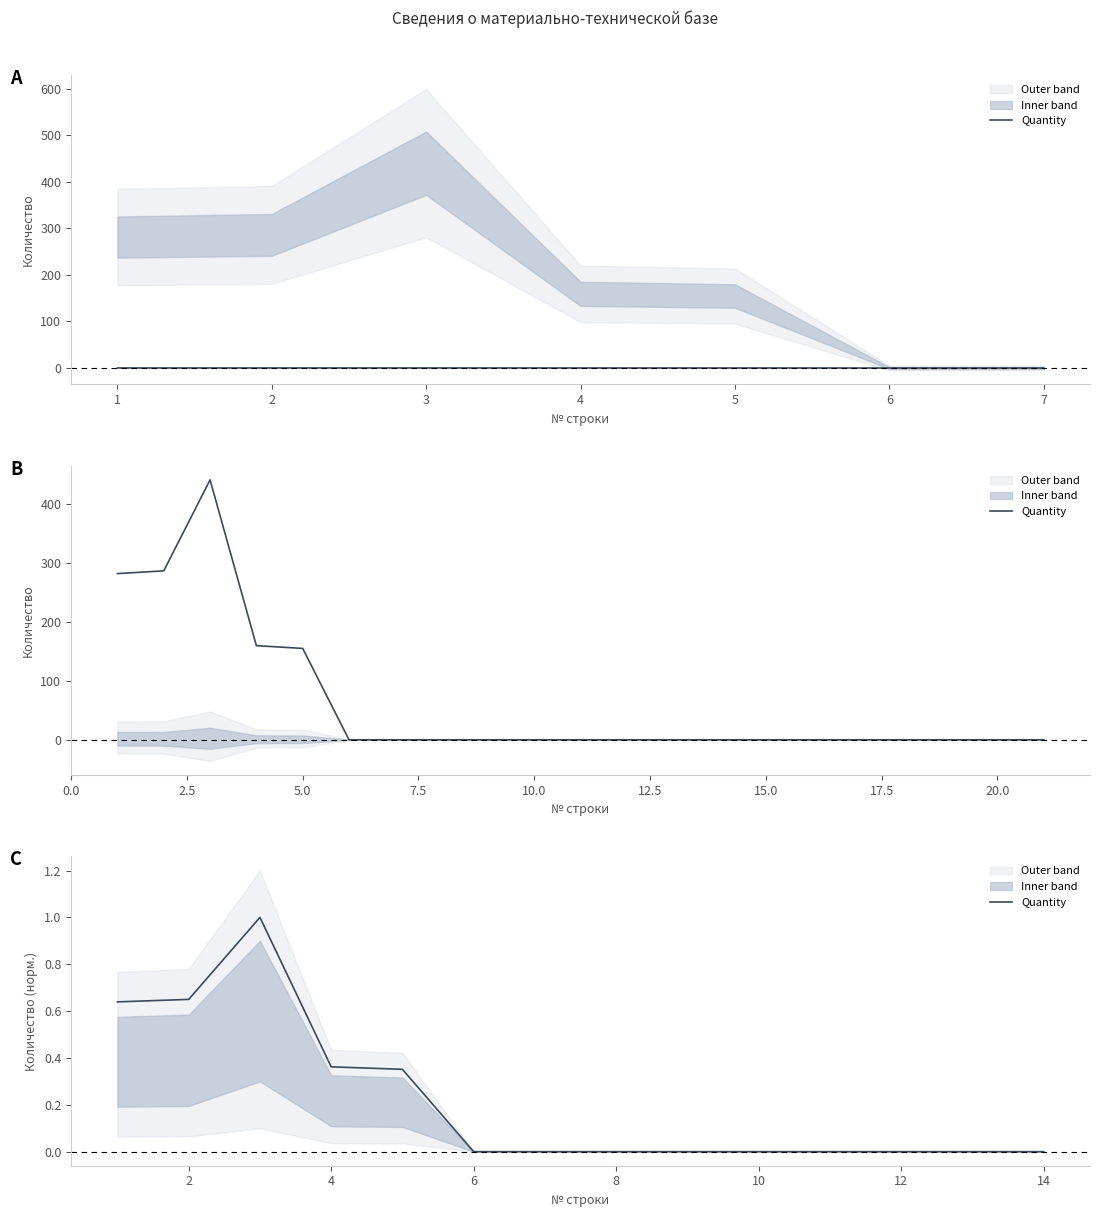

Which category has the lowest value across all series?

6